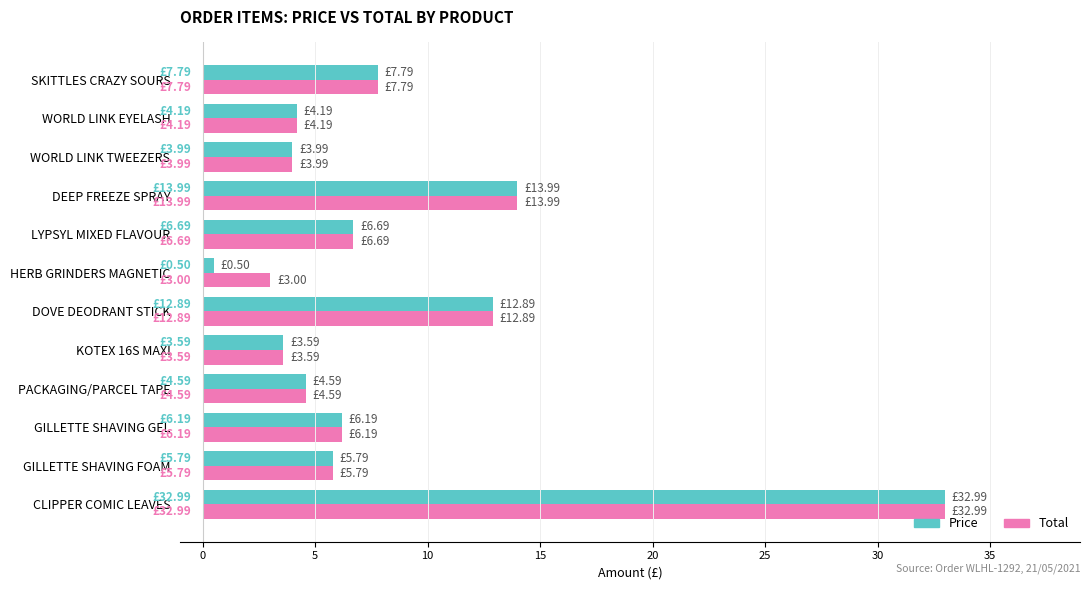

How many series are shown in this chart?

2